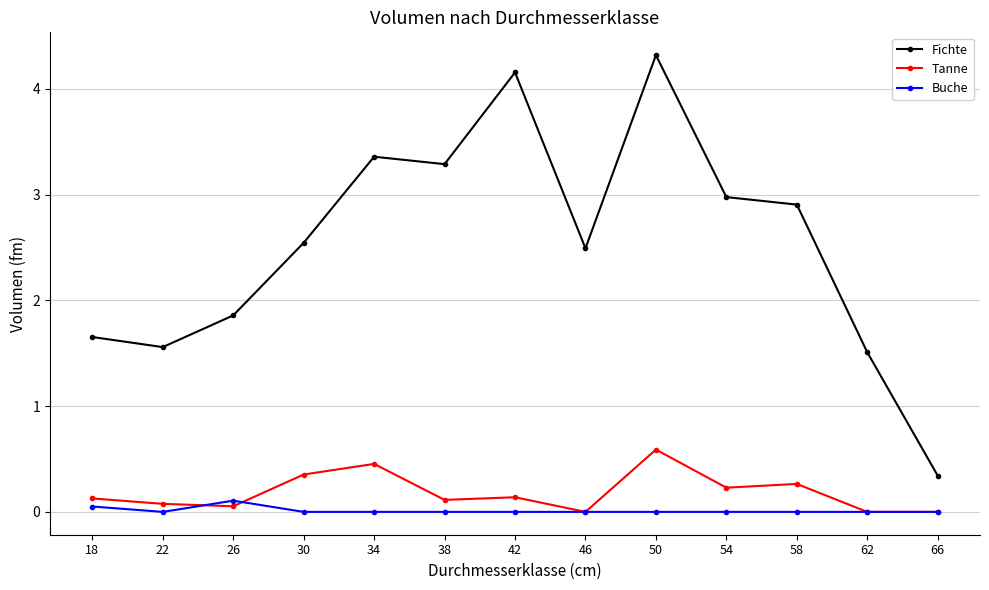

How many interior local peaks does the Fichte series have?

3